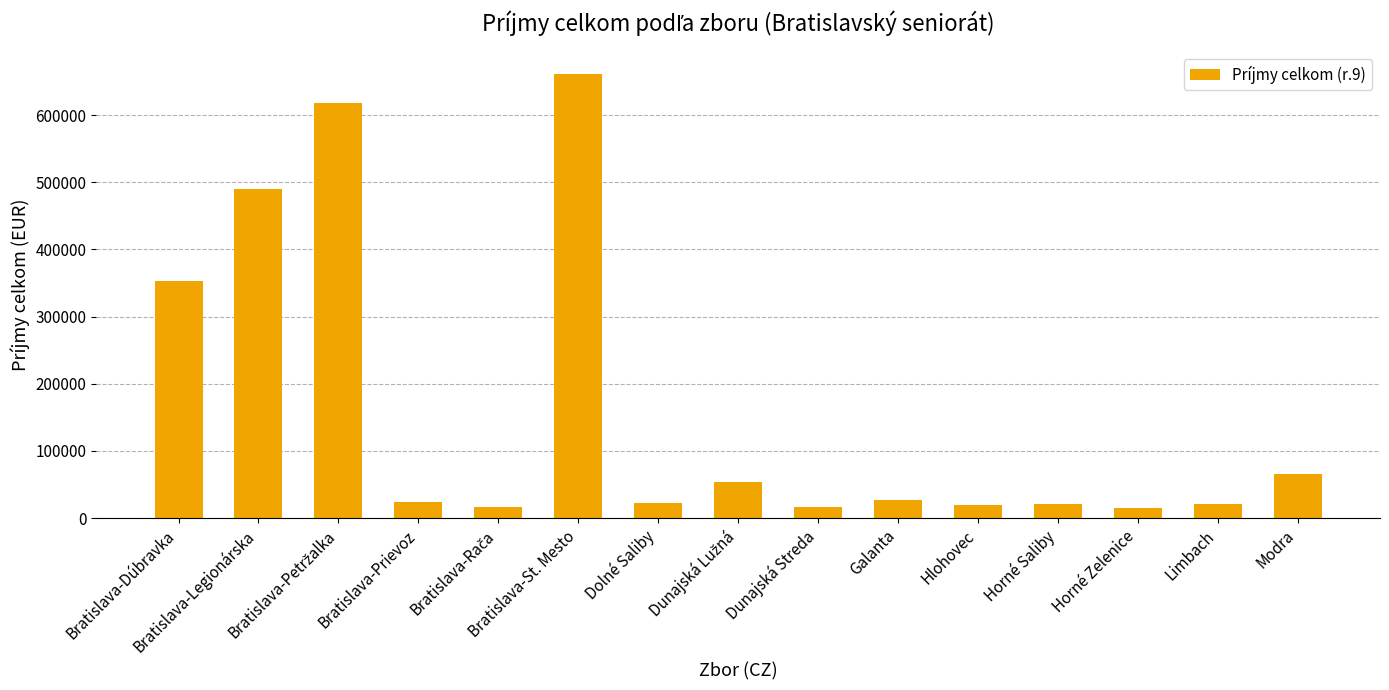

What is the difference between the maximum and minimum values?

647145.5